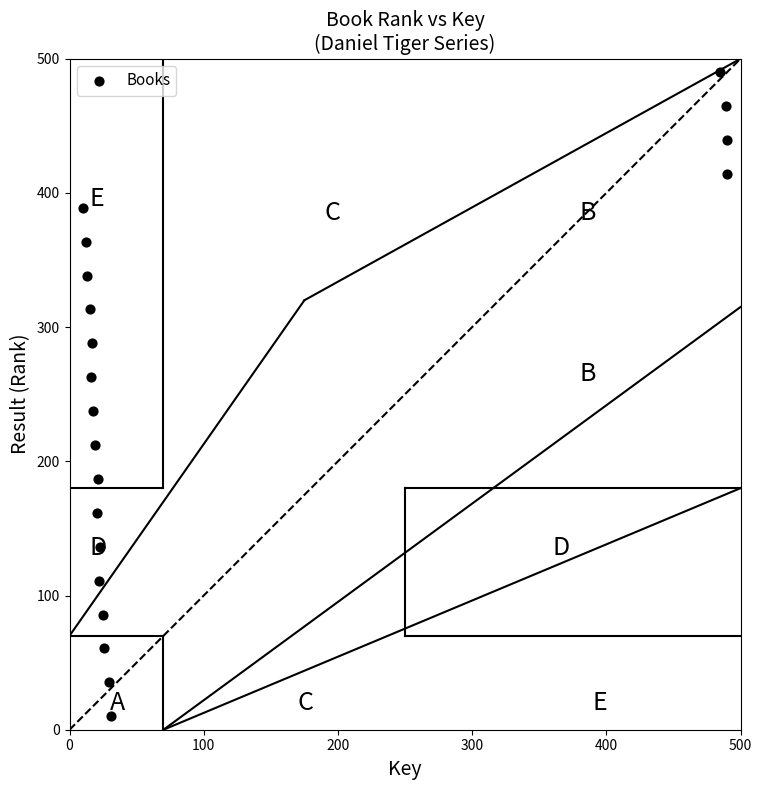

What is the range of X values (max minus min)?

480.0